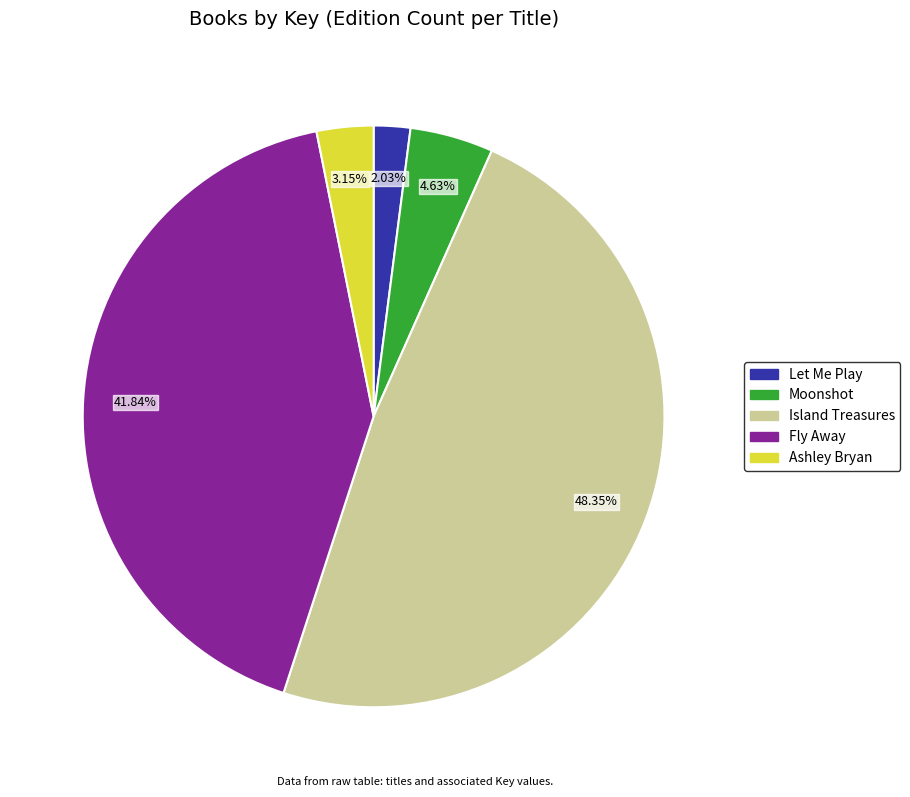

Which category has the biggest portion of the pie?

Island Treasures